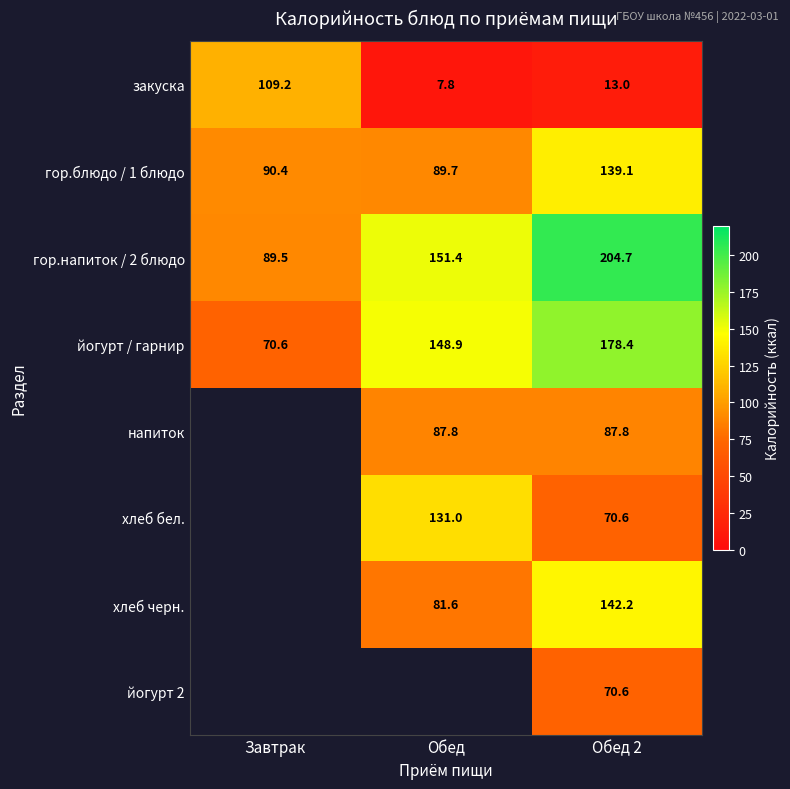

What is the highest value of the гор.блюдо / 1 блюдо series?

139.1